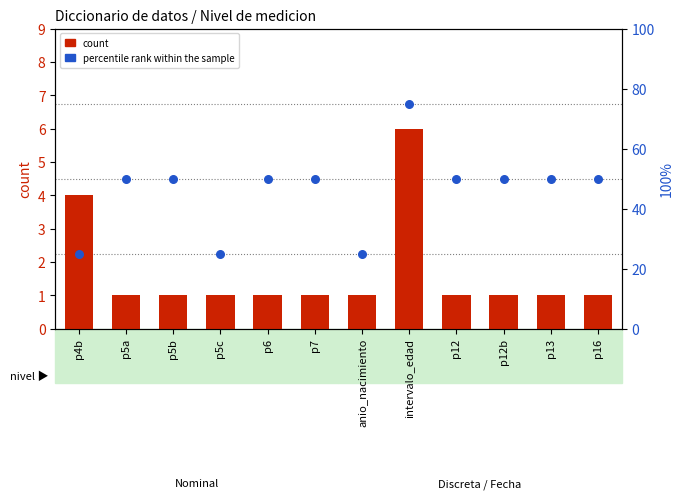

At how many categories does at least one series exceed 28?

9